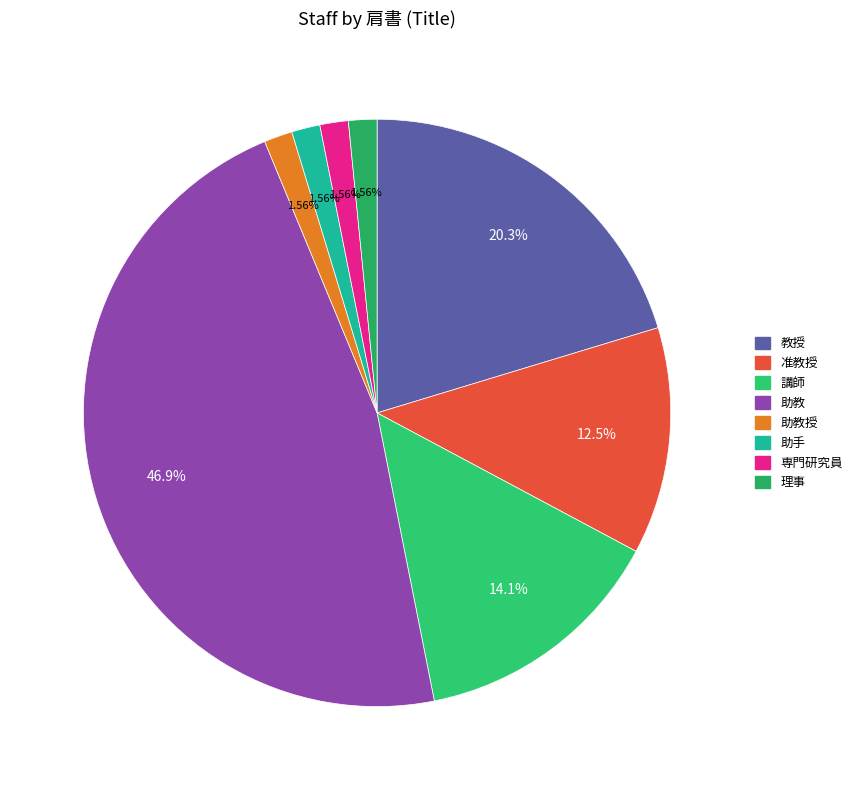

Rank the categories by value from highest to lowest.

助教, 教授, 講師, 准教授, 助教授, 助手, 専門研究員, 理事